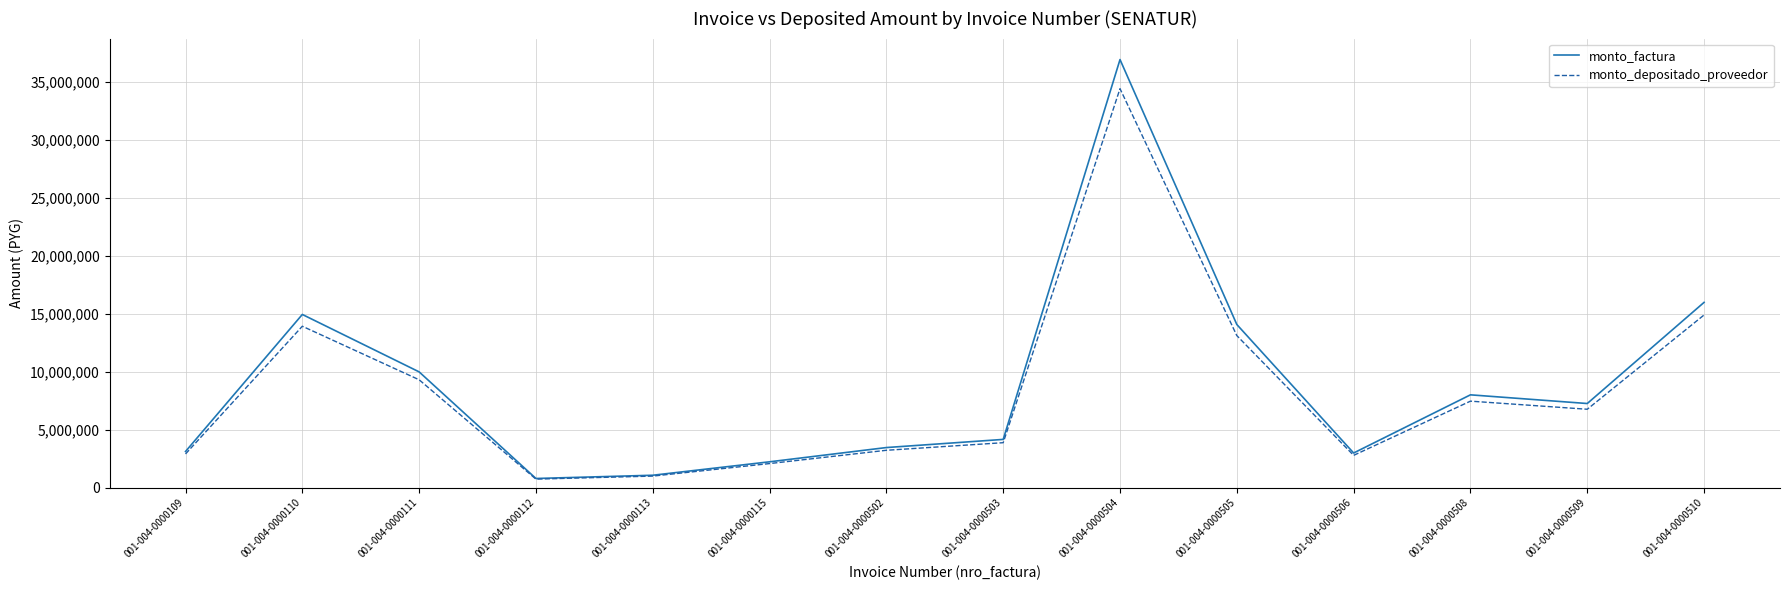

Which series has the largest total across all categories?

monto_factura